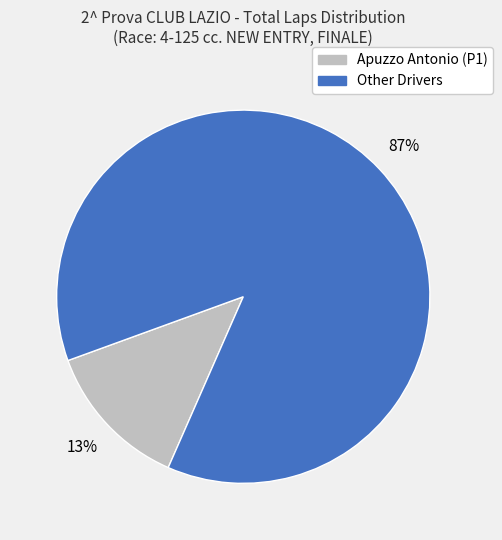

To the nearest percent, what is the difference between the largest and smallest slice percentages?

74%